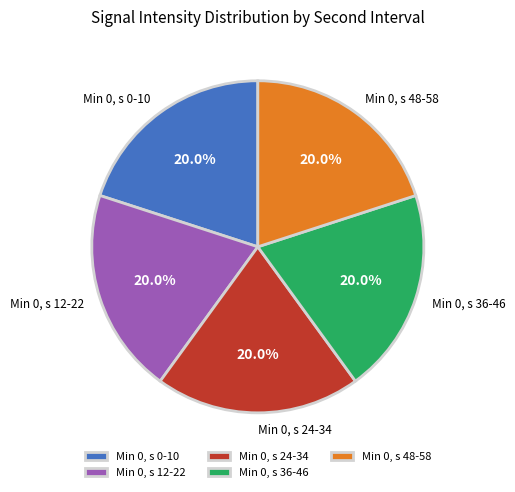

Combined, what portion of the pie is Min 0, s 0-10 and Min 0, s 24-34?

40.0%